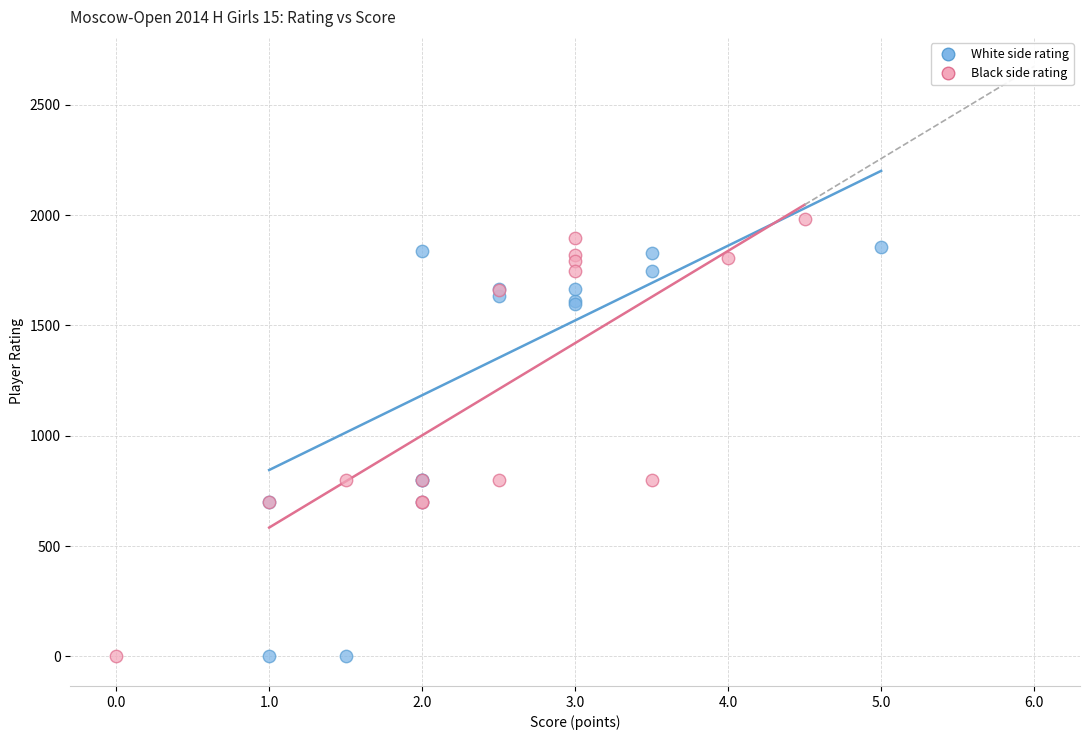

Which series reaches the maximum Y coordinate?

Black side rating